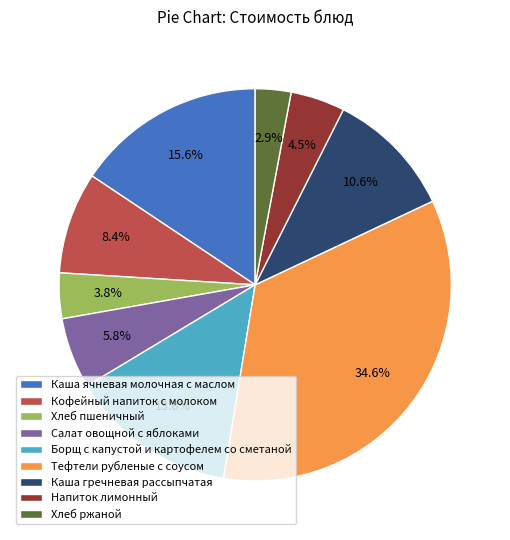

Which category has the biggest portion of the pie?

Тефтели рубленые с соусом